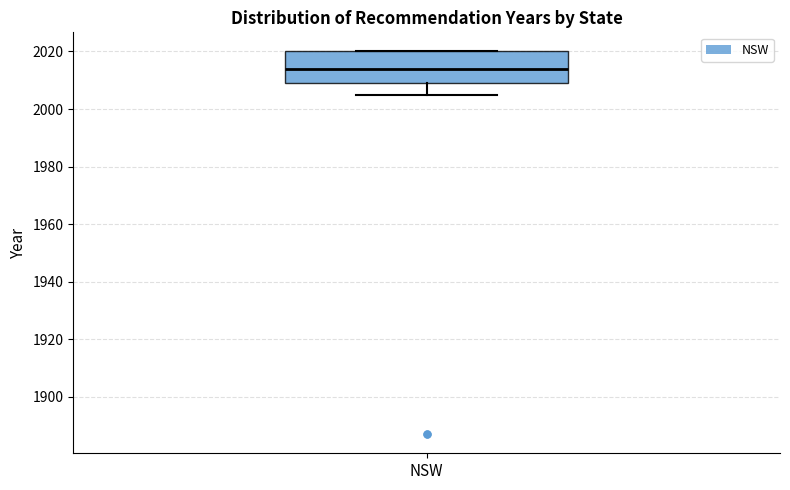

Where is the lower edge of the box for NSW on the y-axis? The values are not printed on the chart, so give them approximately, as read against the axis.

2010